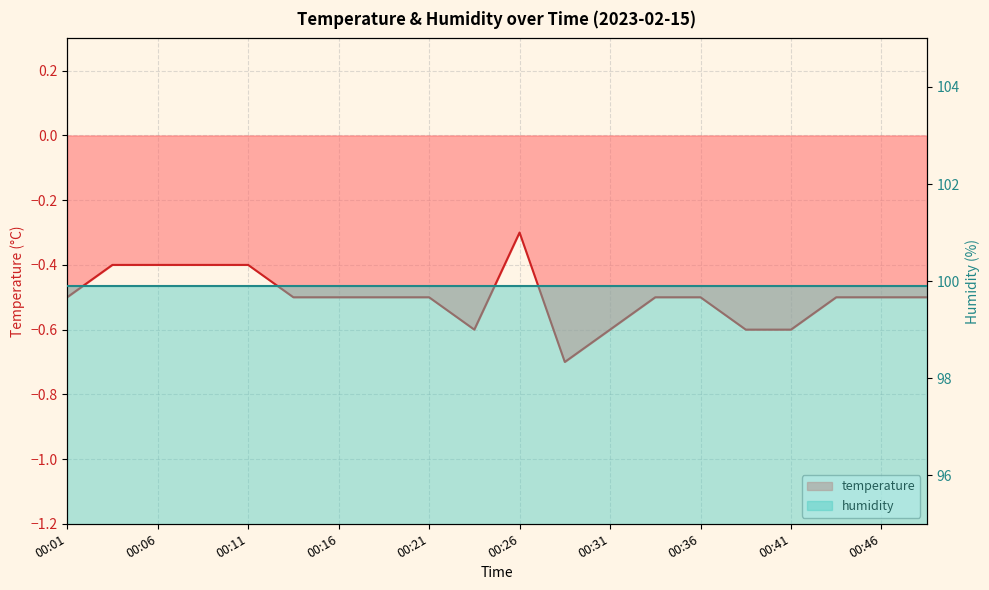

Reading left to right, extract all data points from this chart.

00:01=-0.5	00:03=-0.4	00:06=-0.4	00:08=-0.4	00:11=-0.4	00:14=-0.5	00:16=-0.5	00:19=-0.5	00:21=-0.5	00:24=-0.6	00:26=-0.3	00:29=-0.7	00:31=-0.6	00:34=-0.5	00:36=-0.5	00:39=-0.6	00:41=-0.6	00:44=-0.5	00:46=-0.5	00:49=-0.5